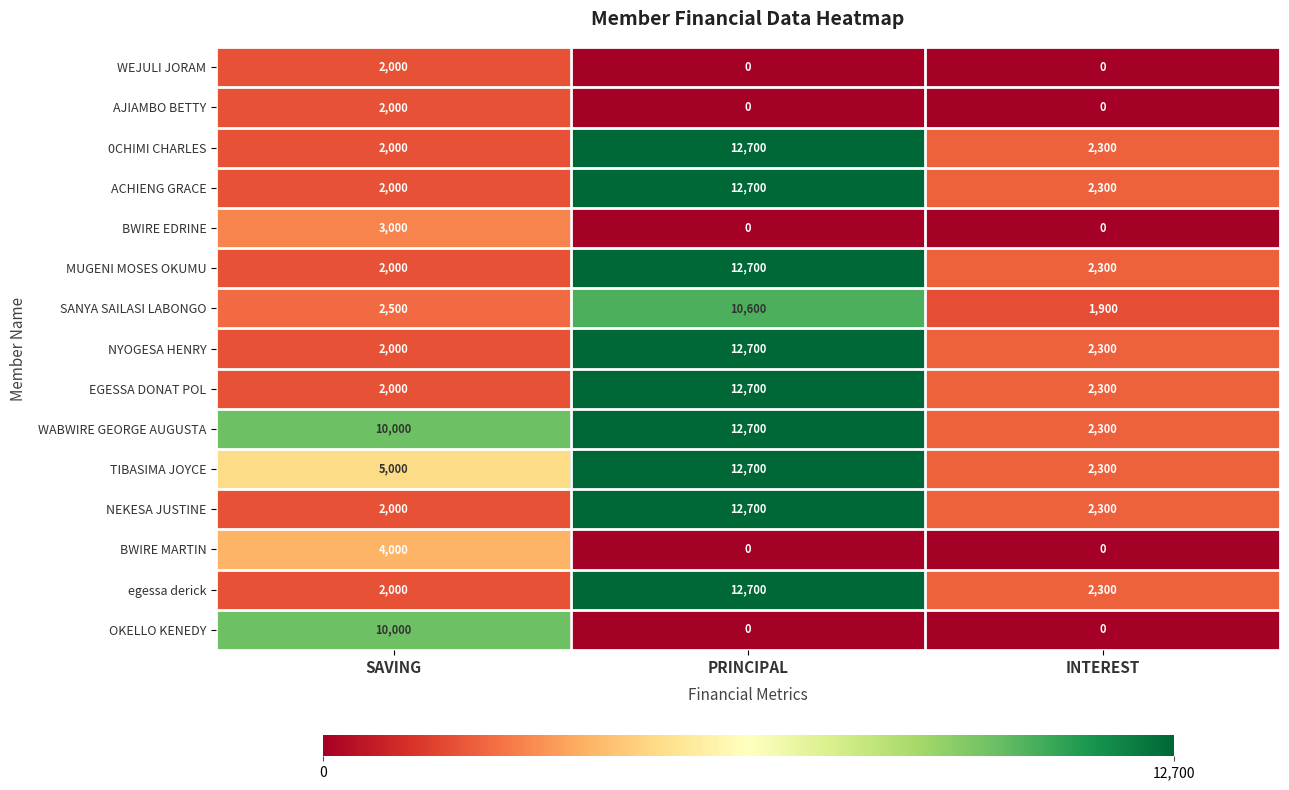

What is the sum of all BWIRE EDRINE values?

3000